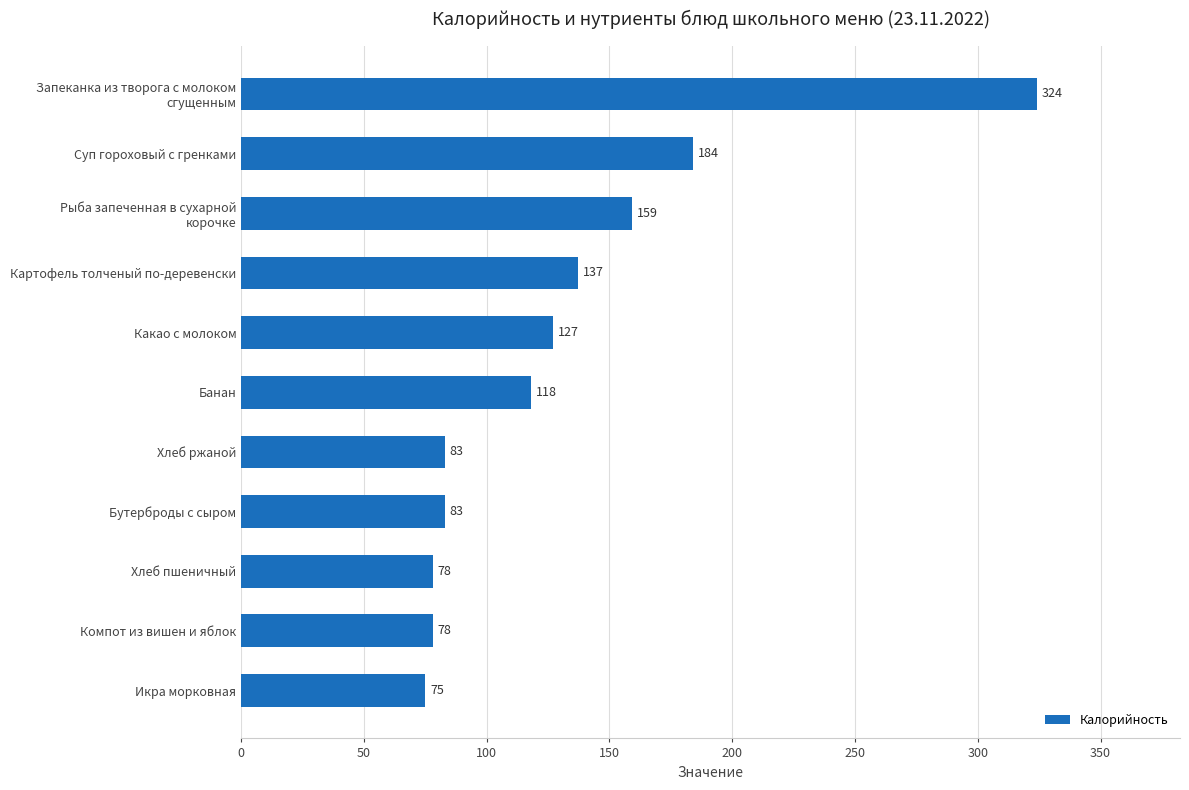

What is the approximate value at Суп гороховый с гренками, to the nearest 5?

185